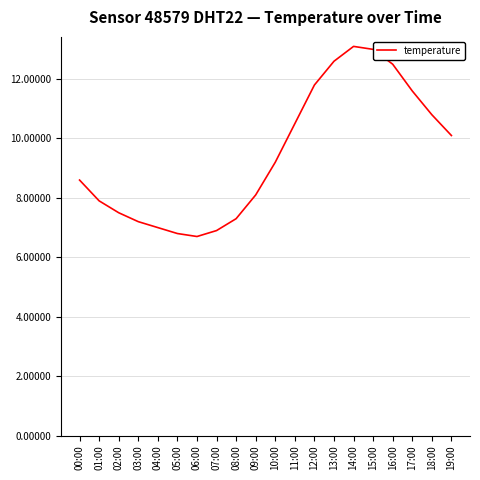

Where does the data first go above 9?

10:00